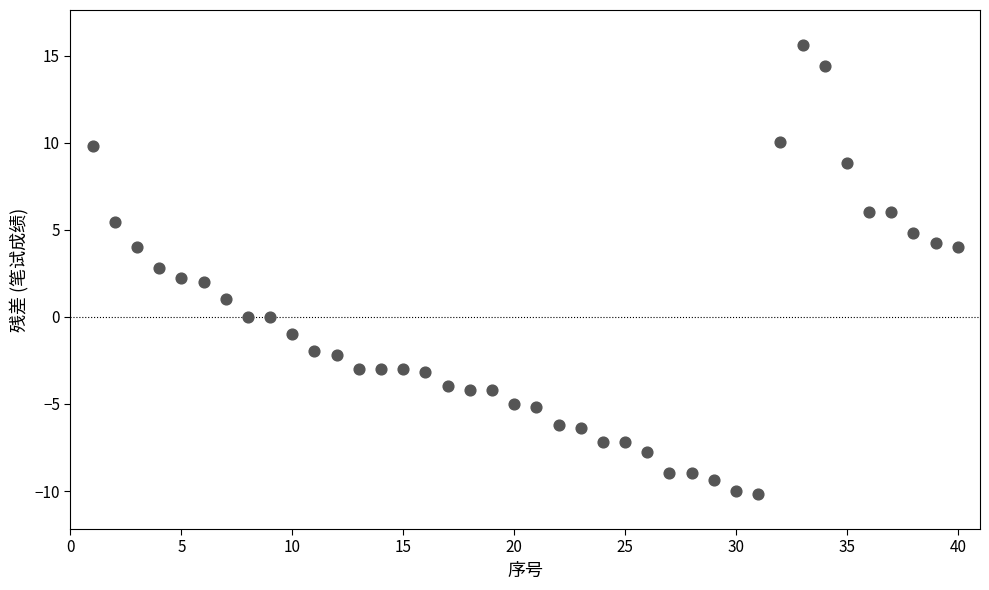

What is the range of Y values (max minus min)?

25.8